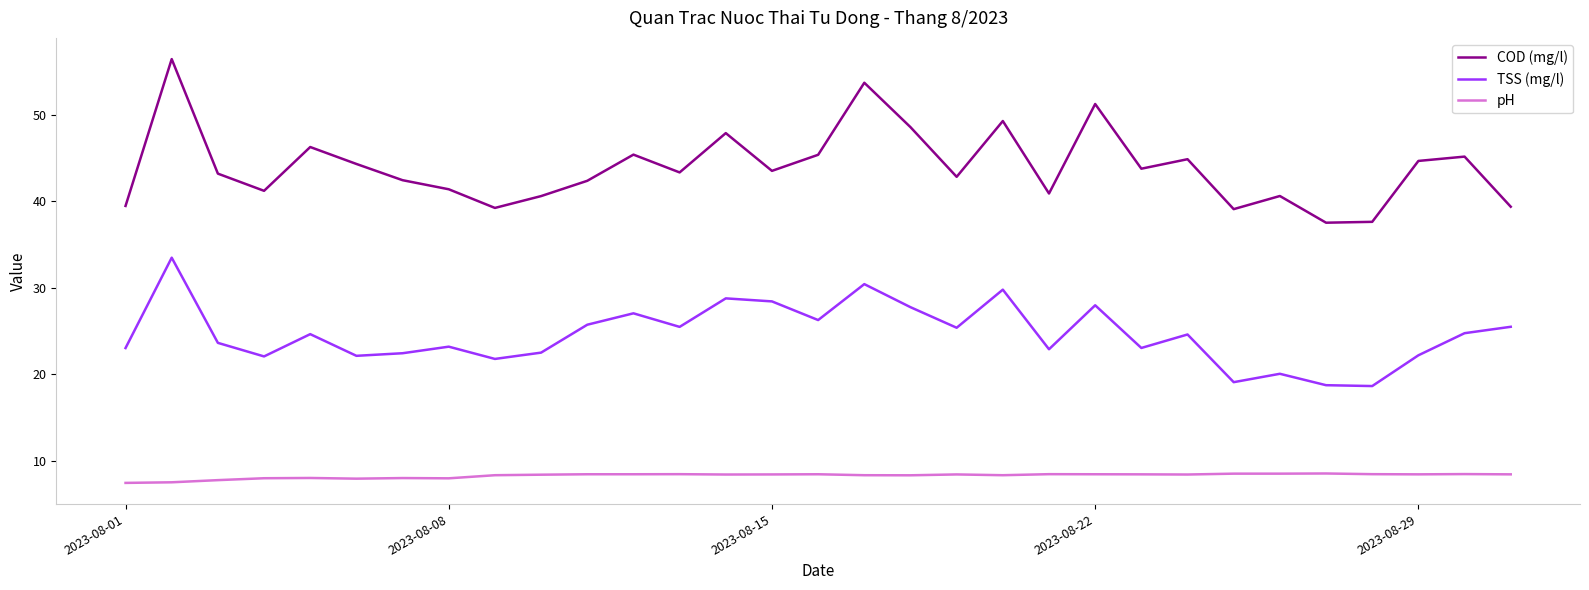

True or false: TSS (mg/l) and COD (mg/l) intersect in this chart.

False